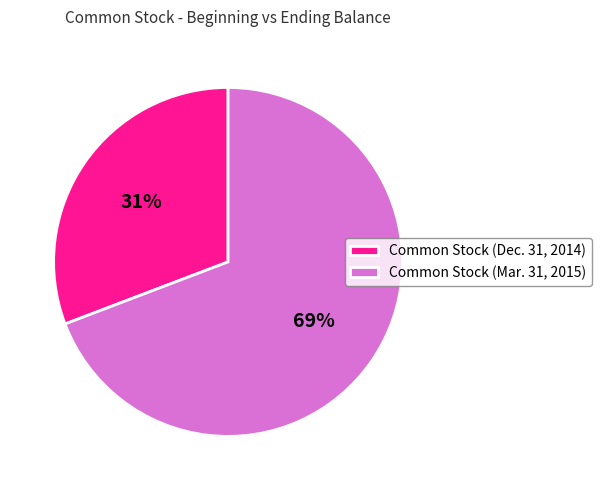

To the nearest percent, what percentage of the pie is Common Stock (Dec. 31, 2014)?

31%